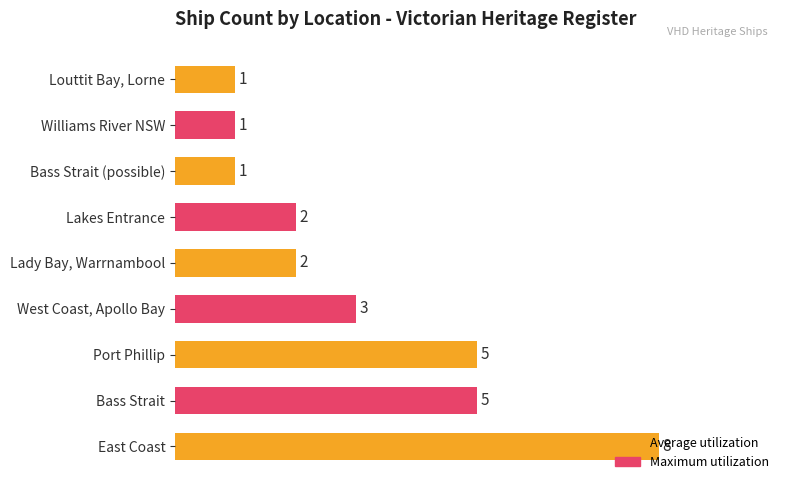

Are the bars grouped side by side (vs. stacked)?

No